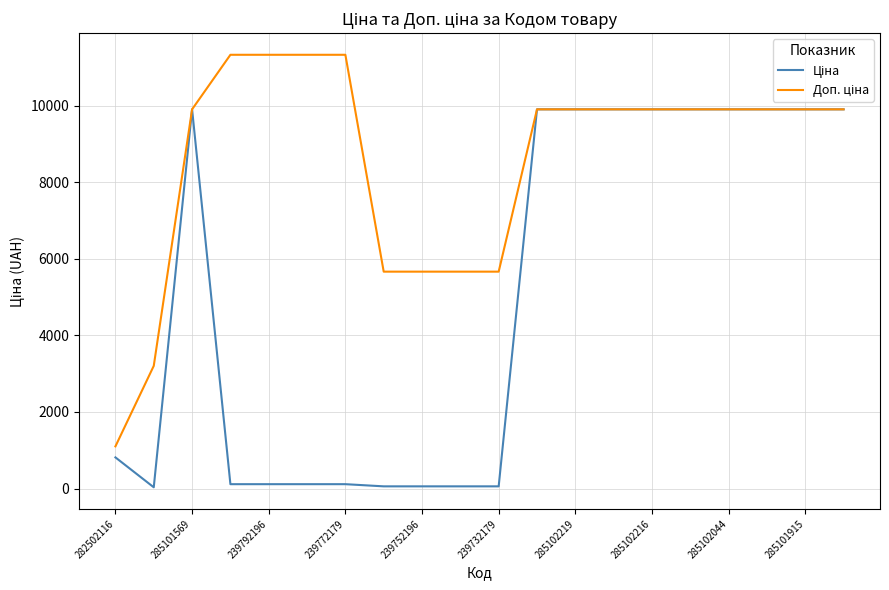

What is the maximum value shown in the chart?

11334.0